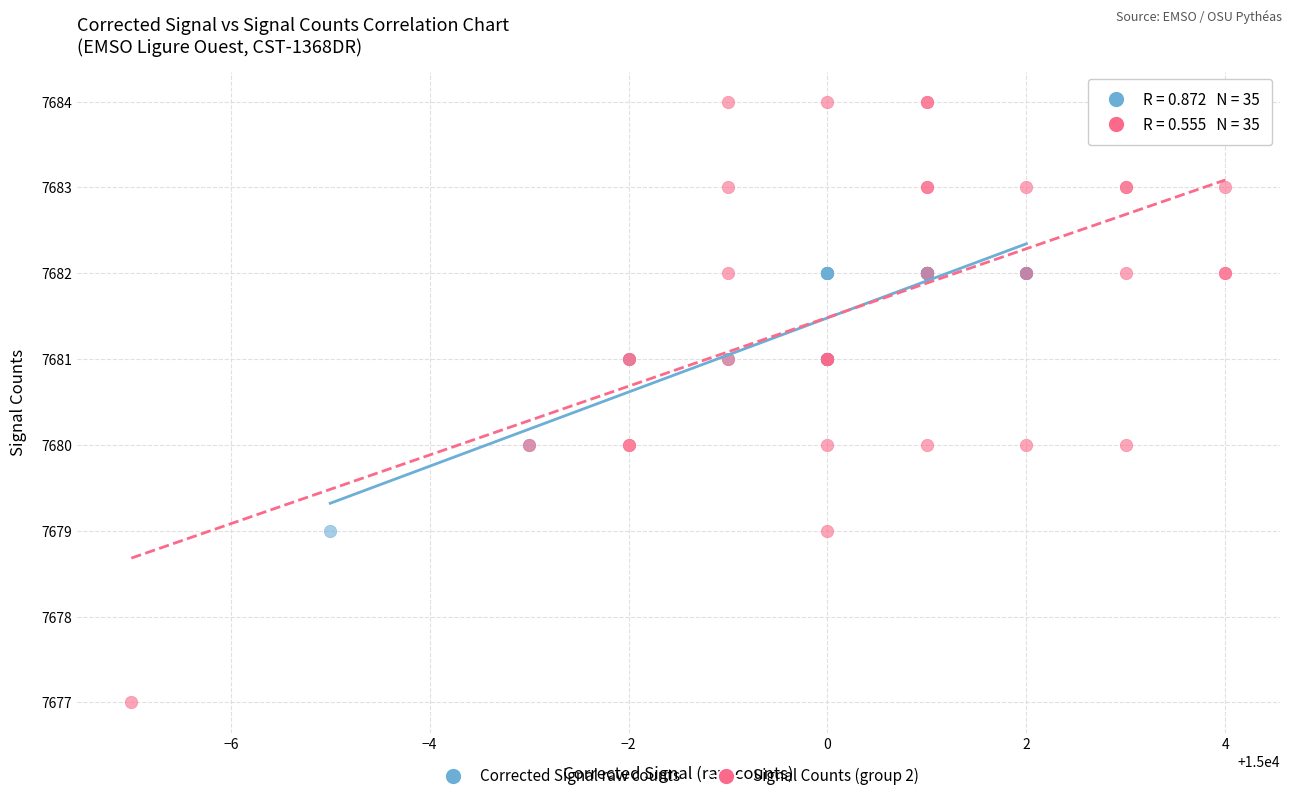

What are all the series names shown in the legend?

Corrected Signal raw counts, Signal Counts (group 2)